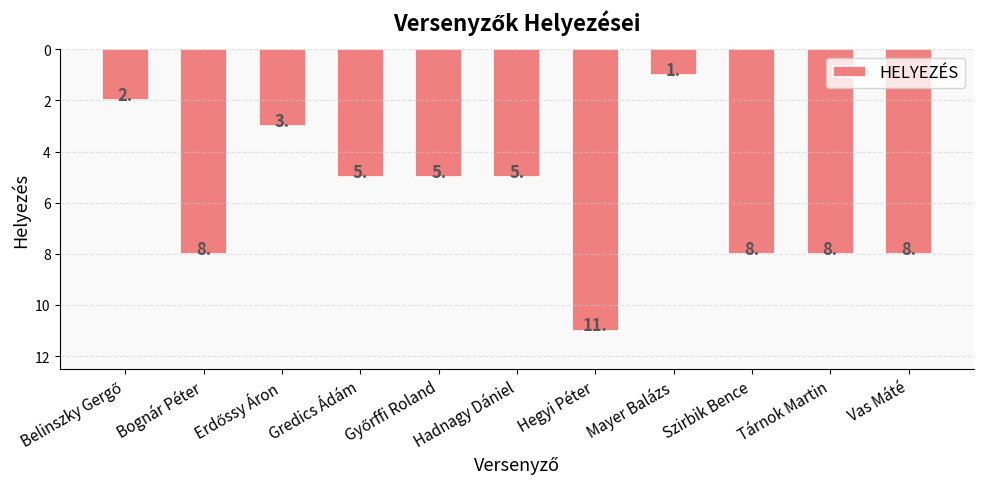

What is the greatest value displayed?

11